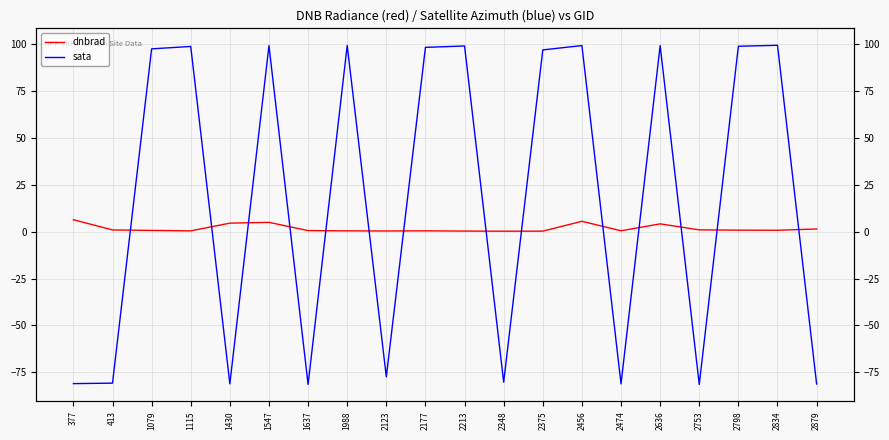

How many lines are shown in the chart?

2